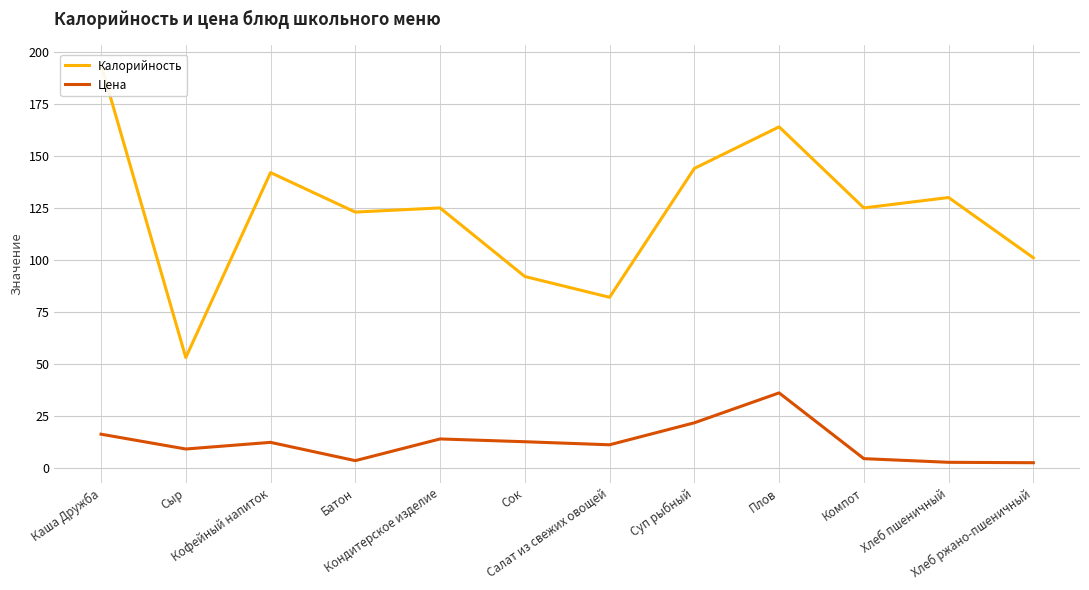

What is the difference between the second highest and minimum values in the Цена series?

19.2